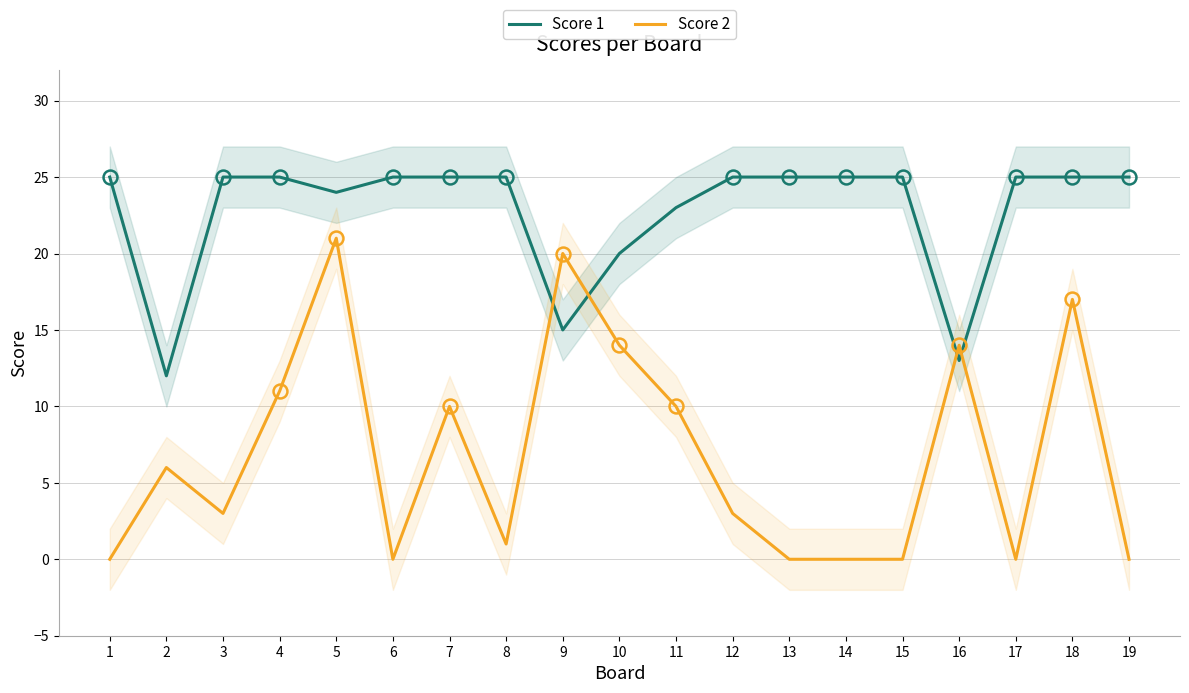

Is the value of Score 2 at 18 greater than the value of Score 1 at 12?

No